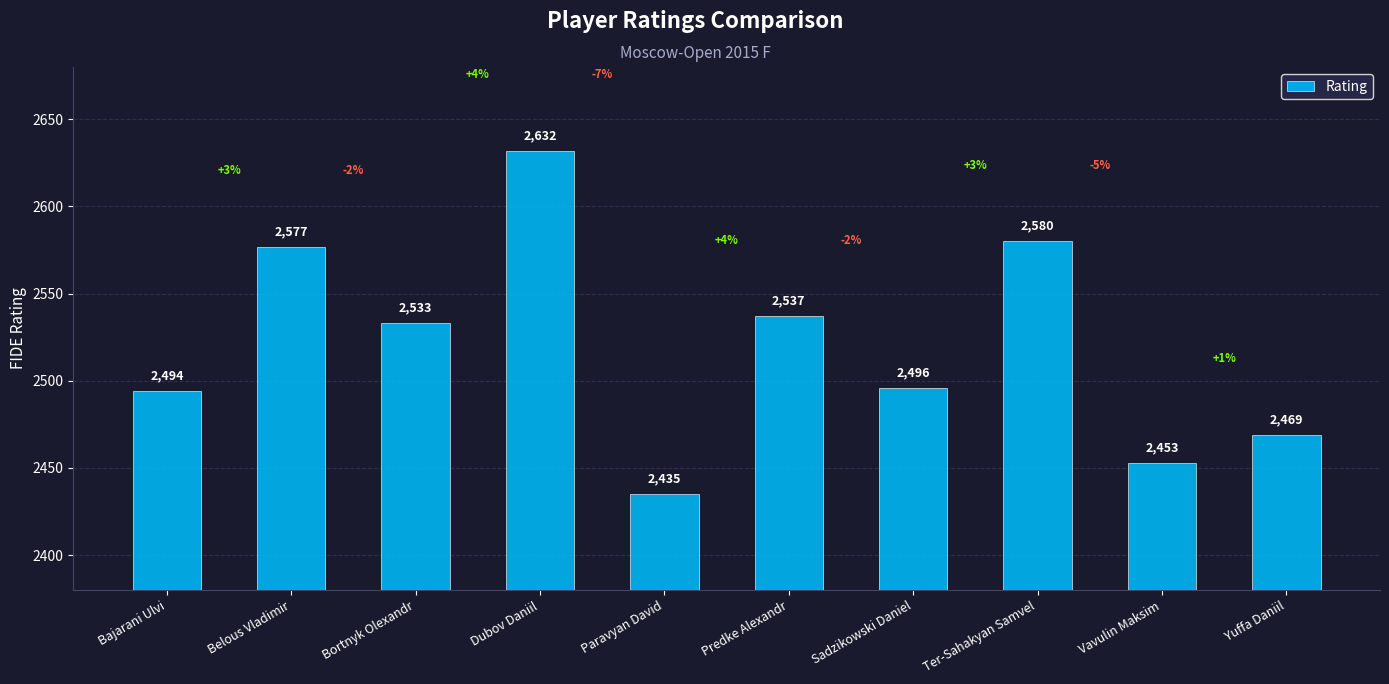

List the labels in order of value, smallest first.

Paravyan David, Vavulin Maksim, Yuffa Daniil, Bajarani Ulvi, Sadzikowski Daniel, Bortnyk Olexandr, Predke Alexandr, Belous Vladimir, Ter-Sahakyan Samvel, Dubov Daniil